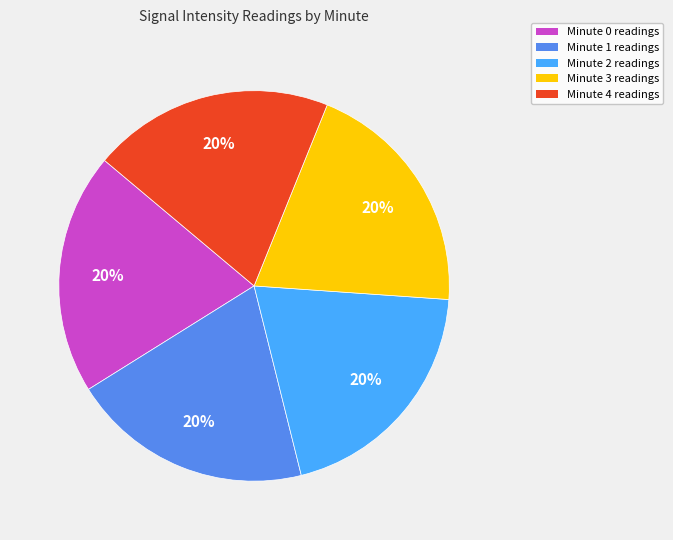

To the nearest percent, what percentage of the pie is Minute 4?

20%